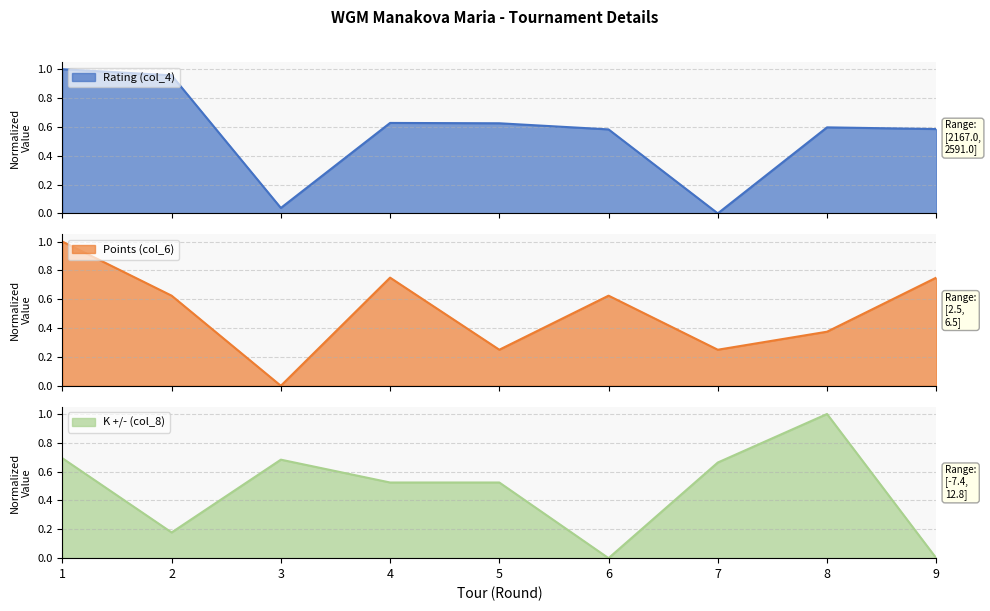

At which category is the sum across all series the highest?

1